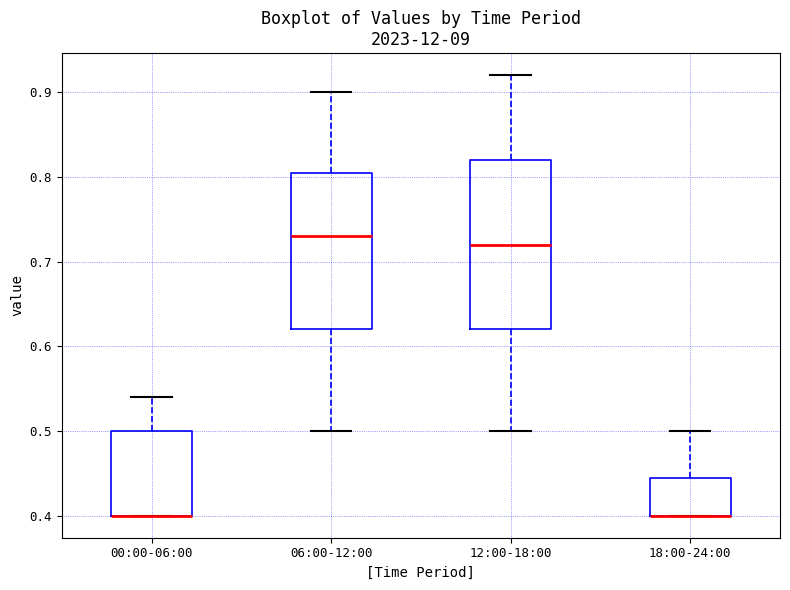

Reading left to right, transcribe this box plot: for each box, give where its median line is, the range the box spans, and where its two whiskers end, as read against the y-axis. The values are not printed on the chart, so give them approximately, as read against the axis.

00:00-06:00: median 0.40 (drawn on the box's lower edge), box 0.40 to 0.50, whiskers 0.40 to 0.54
06:00-12:00: median 0.73, box 0.62 to 0.81, whiskers 0.50 to 0.90
12:00-18:00: median 0.72, box 0.62 to 0.82, whiskers 0.50 to 0.92
18:00-24:00: median 0.40 (drawn on the box's lower edge), box 0.40 to 0.45, whiskers 0.40 to 0.50